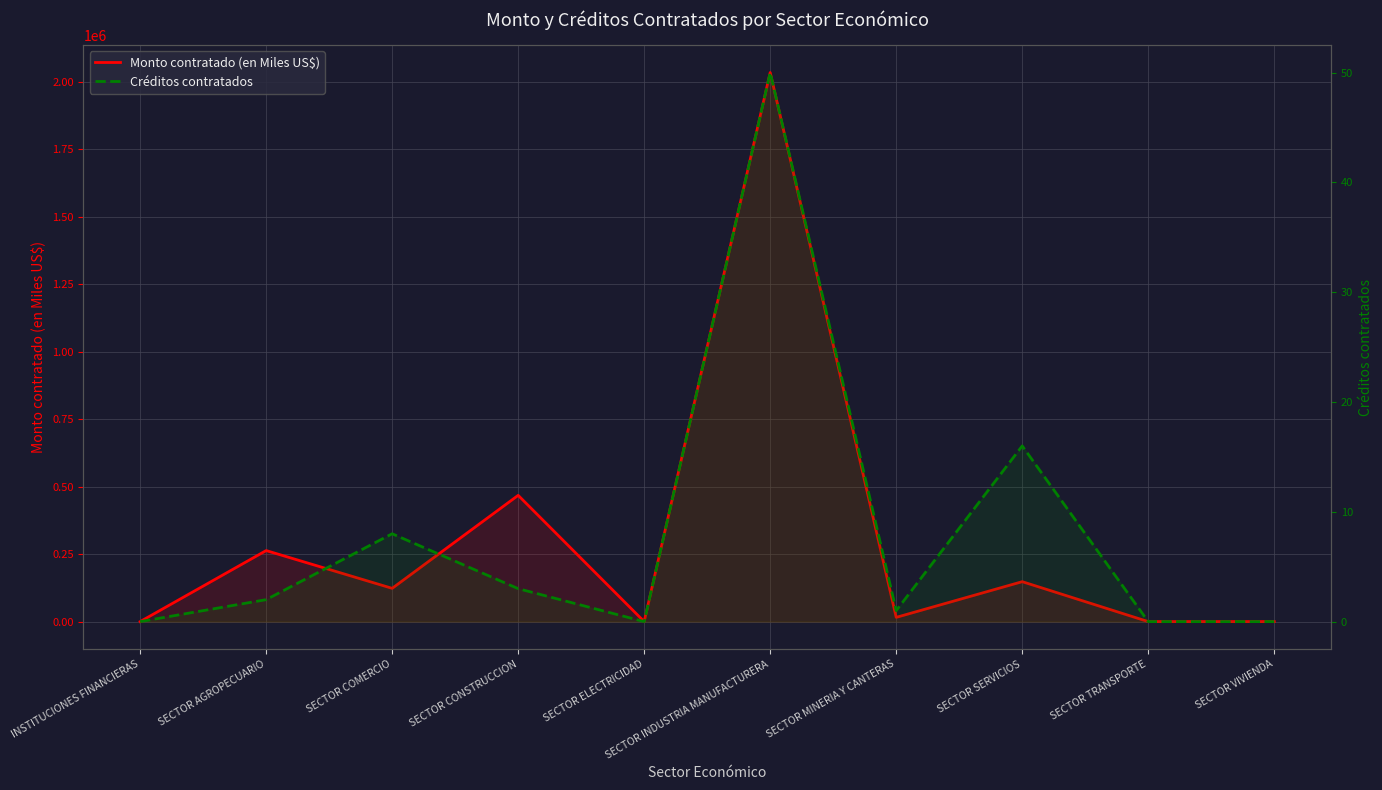

In Créditos contratados, how many points are higher than both neighbors (excluding endpoints)?

3